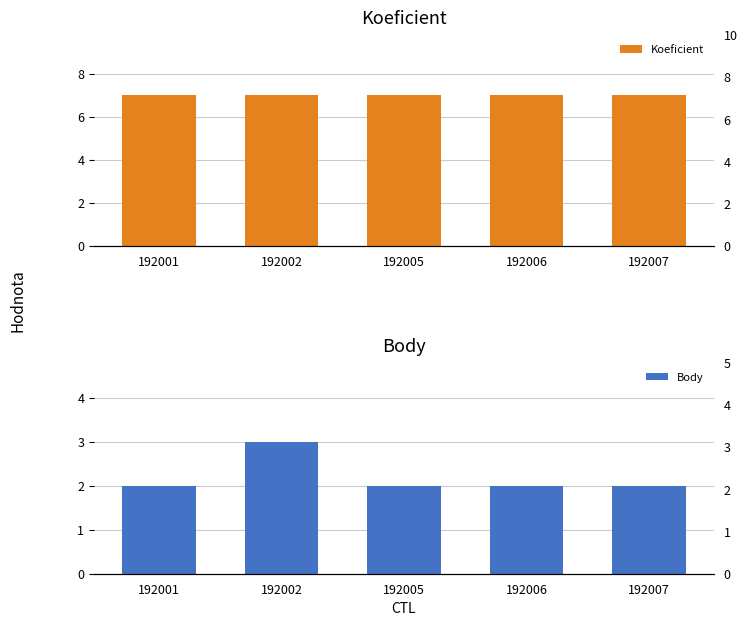

What is the approximate value of Body at 192001?

2